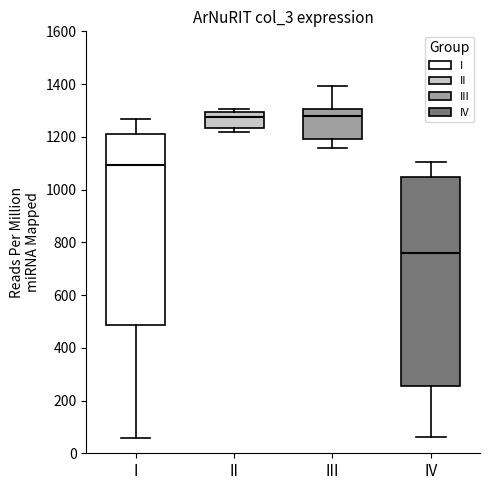

Where does the lower whisker of the box for I end on the y-axis? The values are not printed on the chart, so give them approximately, as read against the axis.

60